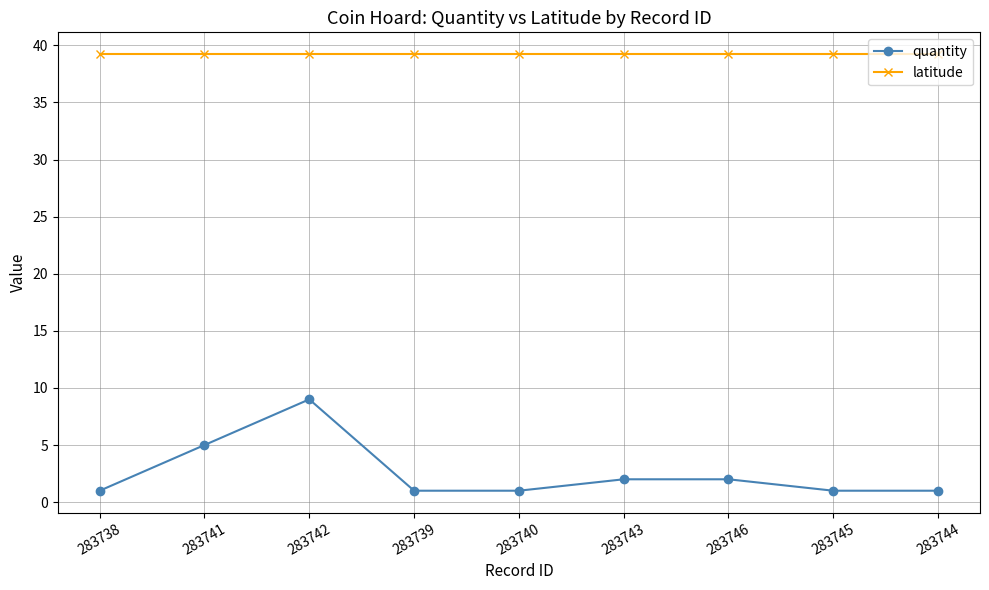

How many categories are shown in the chart?

9